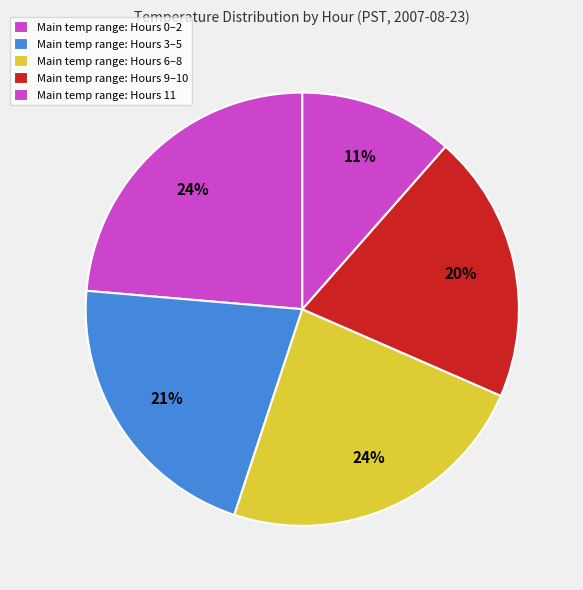

Count the number of slices in the pie.

5